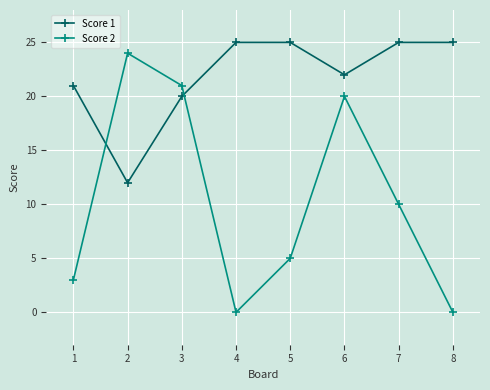

True or false: Score 1 has a value of 13 at 6.

False